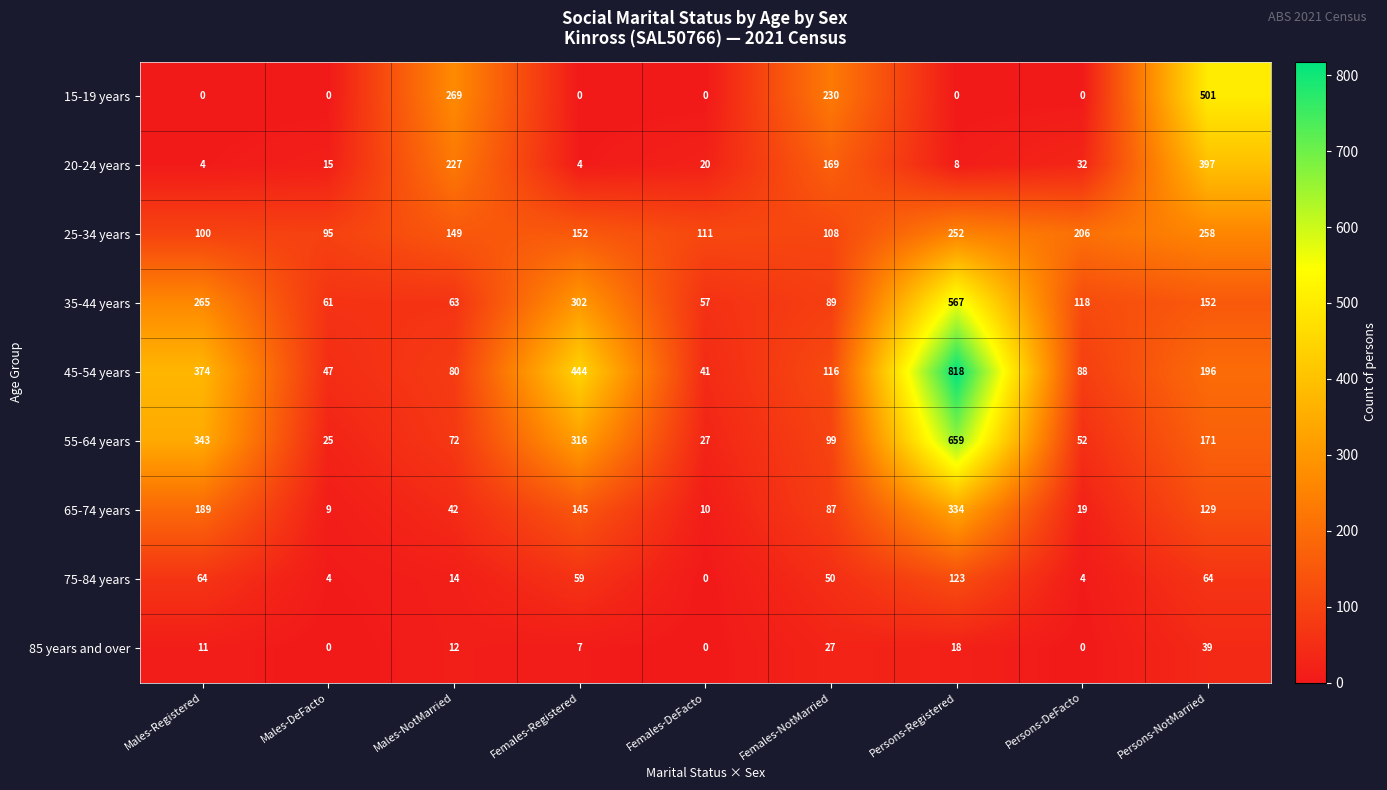

List the series in order of their peak value, lowest first.

85 years and over, 75-84 years, 25-34 years, 65-74 years, 20-24 years, 15-19 years, 35-44 years, 55-64 years, 45-54 years